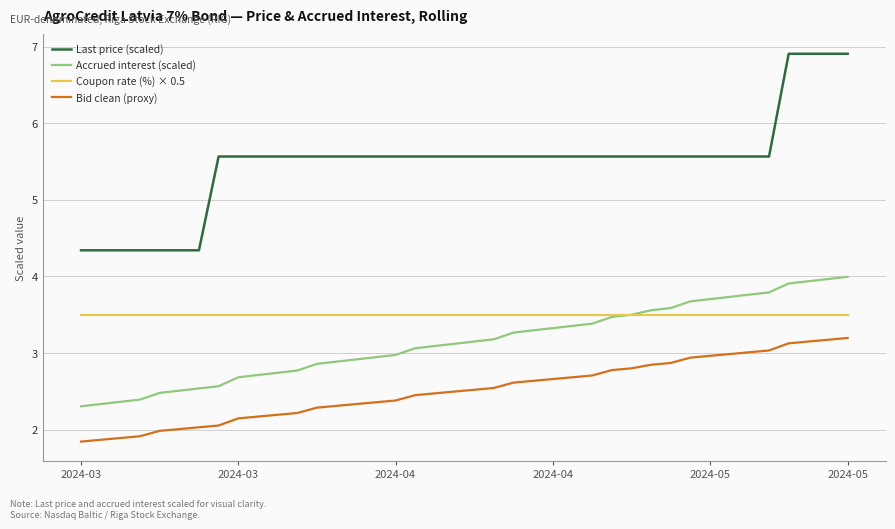

What is the minimum value for Last price (scaled)?

4.3